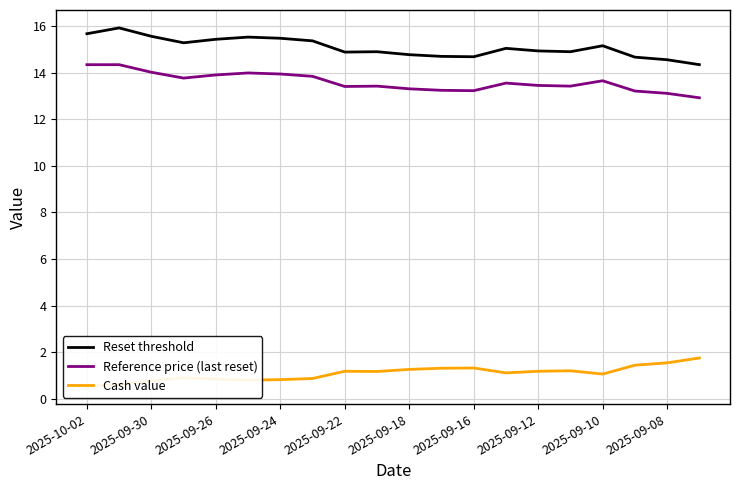

Which series has the largest range (max minus min)?

Reset threshold